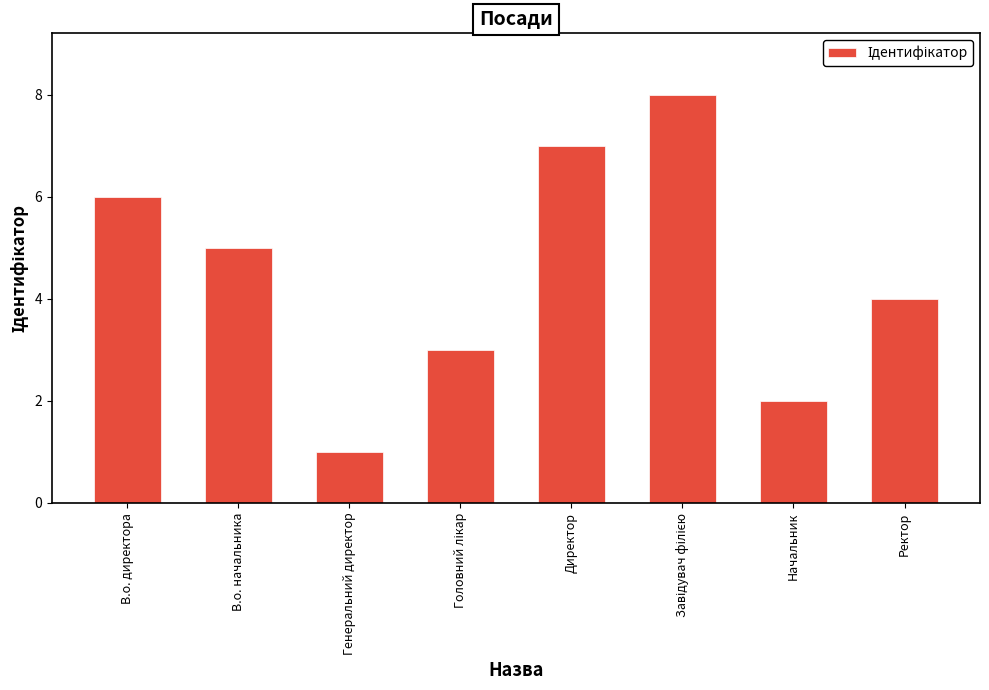

What is the value of the 7th bar from the left?

2